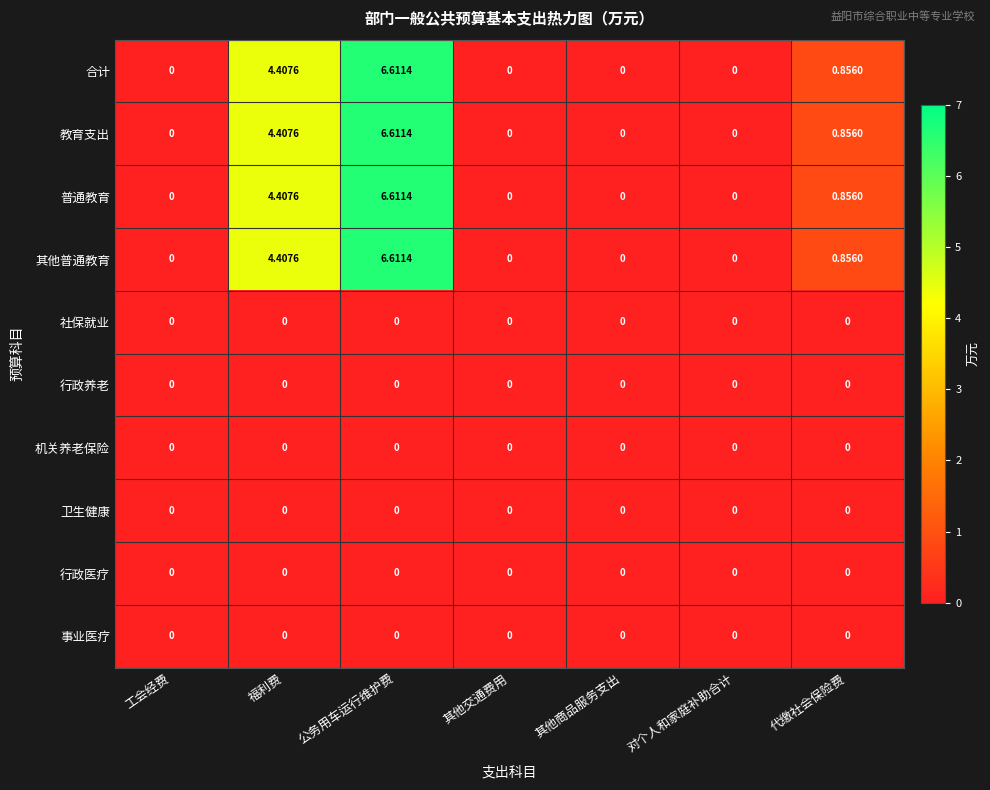

At which category is the sum across all series the highest?

公务用车运行维护费